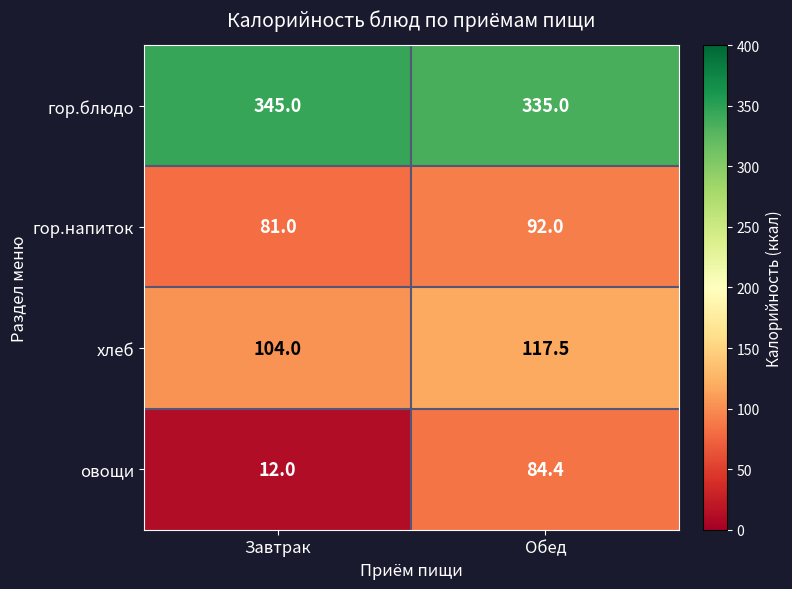

How many data points does each series have?

2